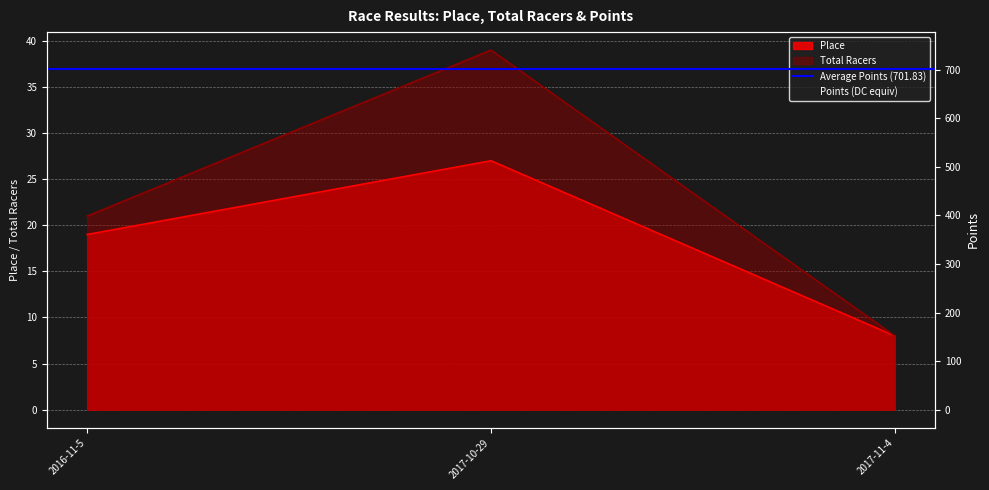

Count the number of data series in this chart.

3